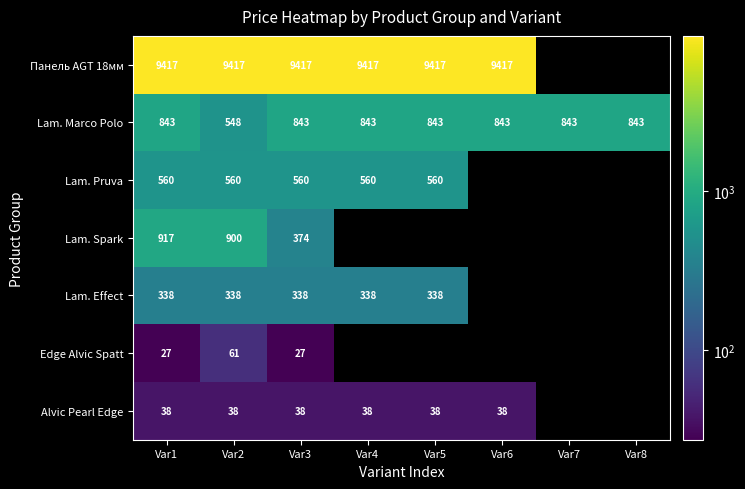

True or false: Lam. Marco Polo has a value of 261.1 at Var7.

False